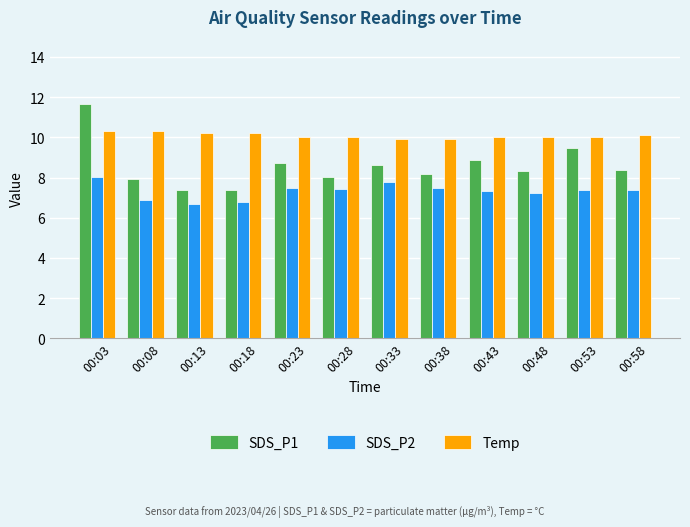

Is it true that SDS_P2 equals 11.7 at 00:38?

False